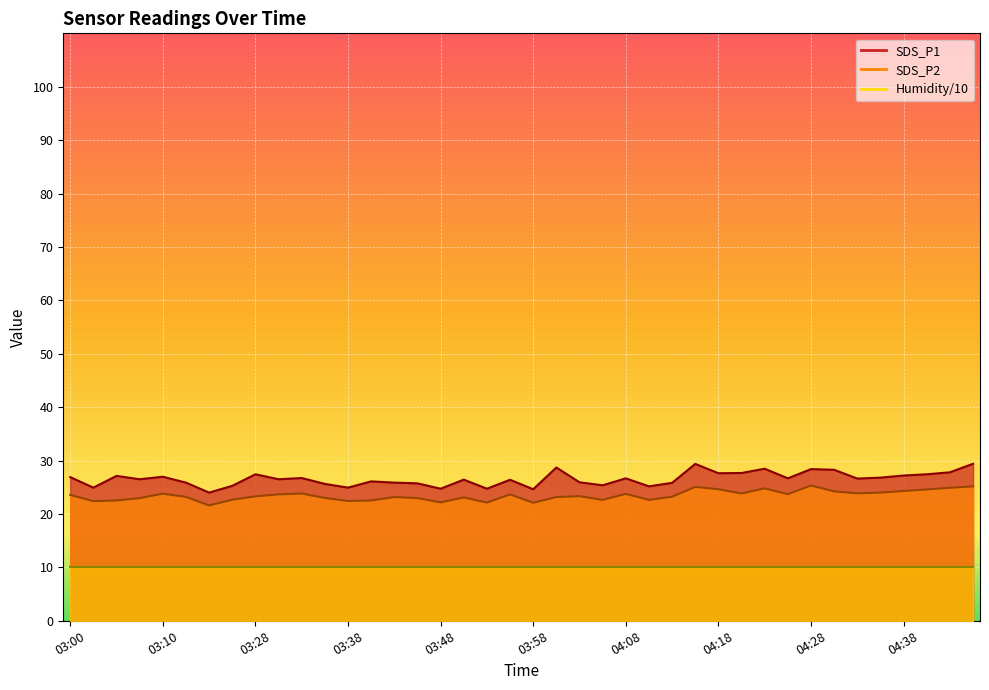

Which label corresponds to the largest value in the chart?

04:46